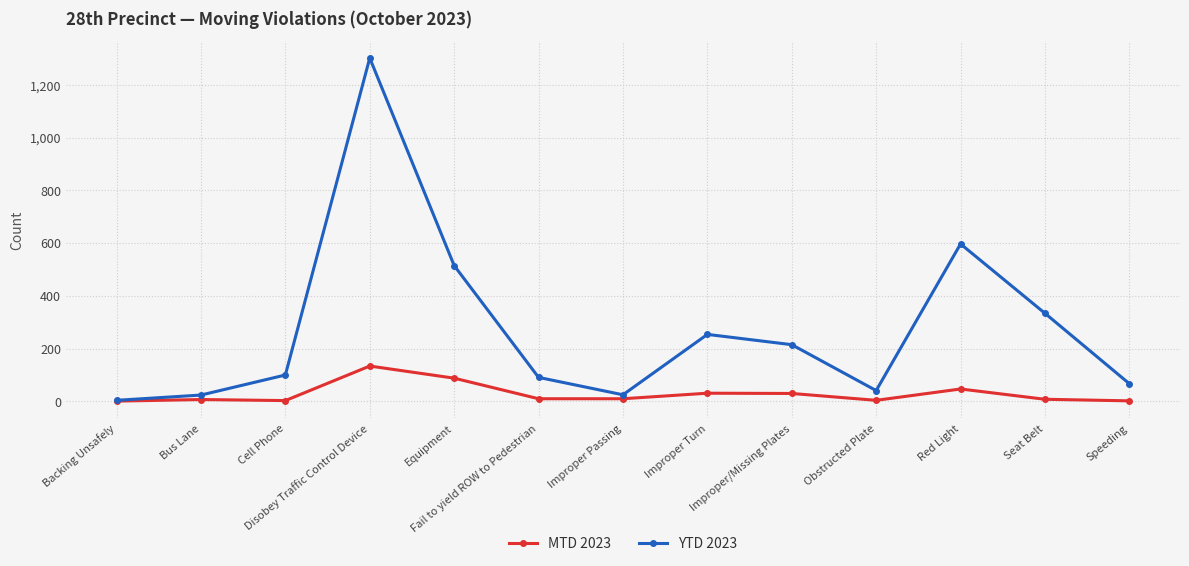

Which series has the largest total across all categories?

YTD 2023